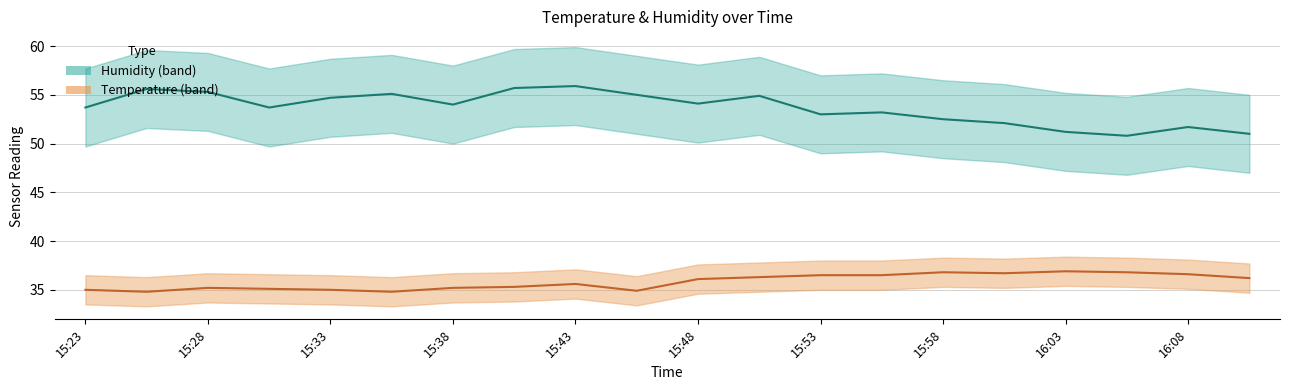

At which category is the sum across all series the highest?

15:43